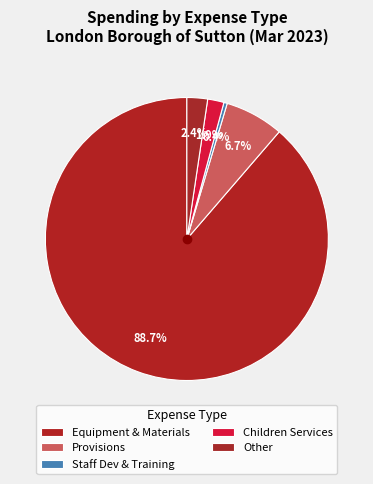

How many slices are in this pie chart?

5